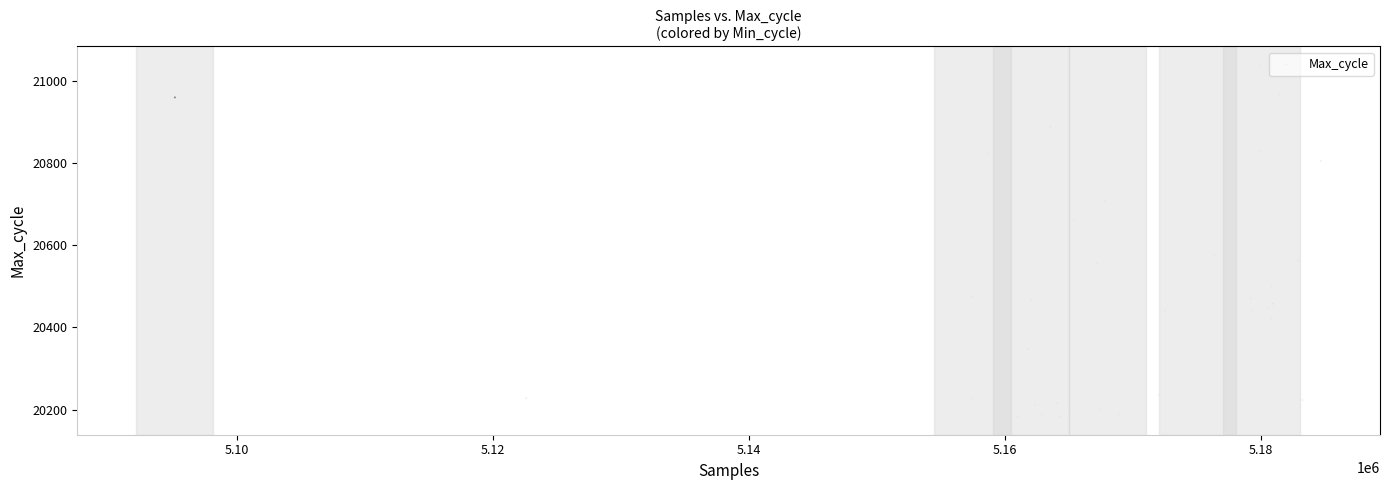

What Y value in the scatter plot is closest to 20611?

20574